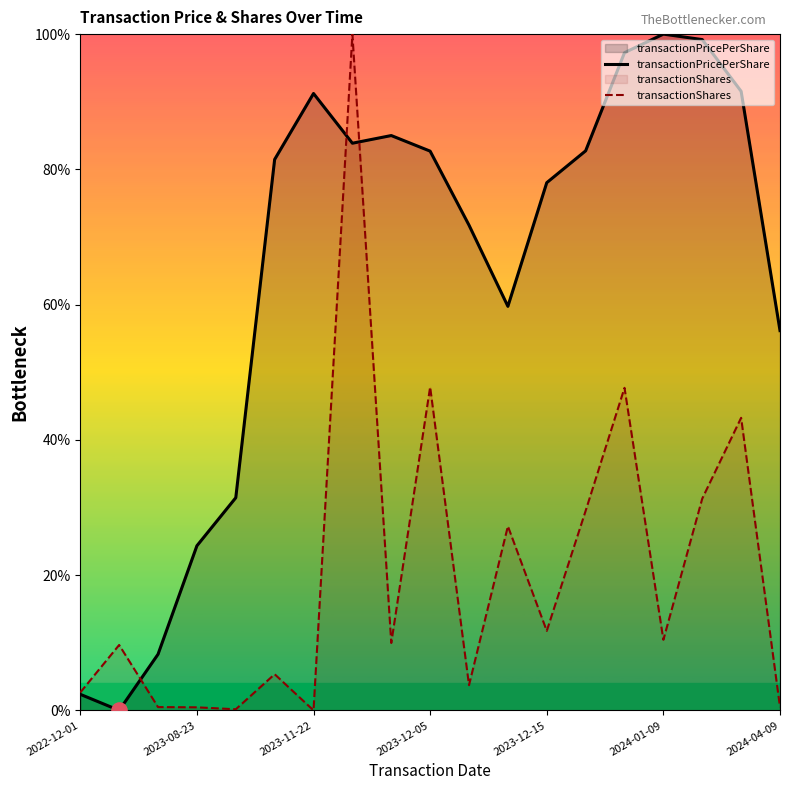

Which series contains the lowest Y value?

transactionPricePerShare